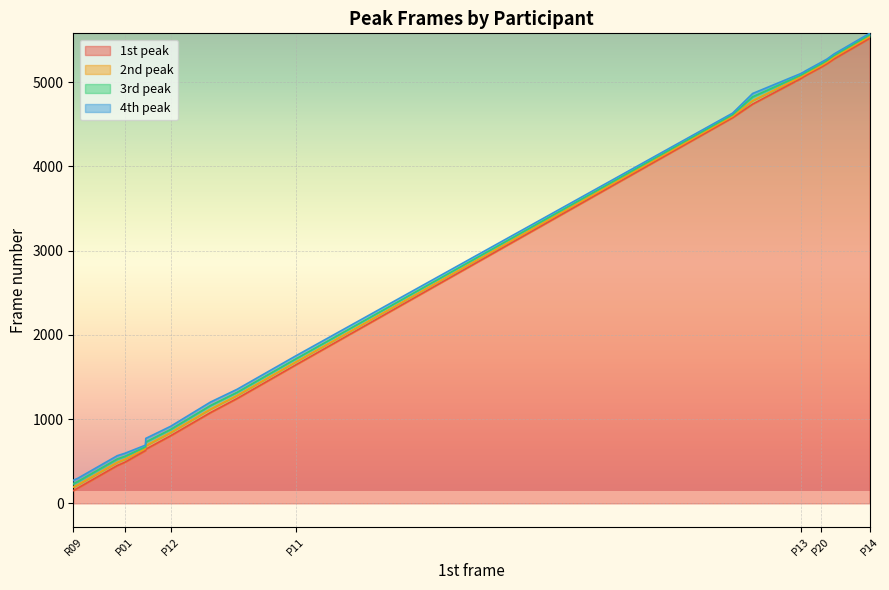

At how many categories does at least one series exceed 1510?

10